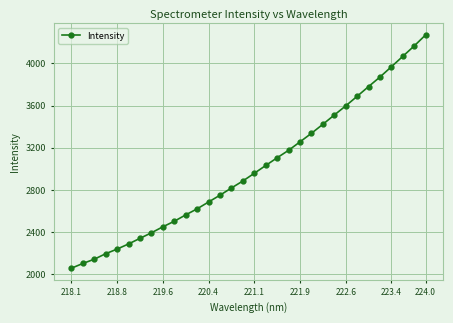

What is the smallest value displayed?

2055.2